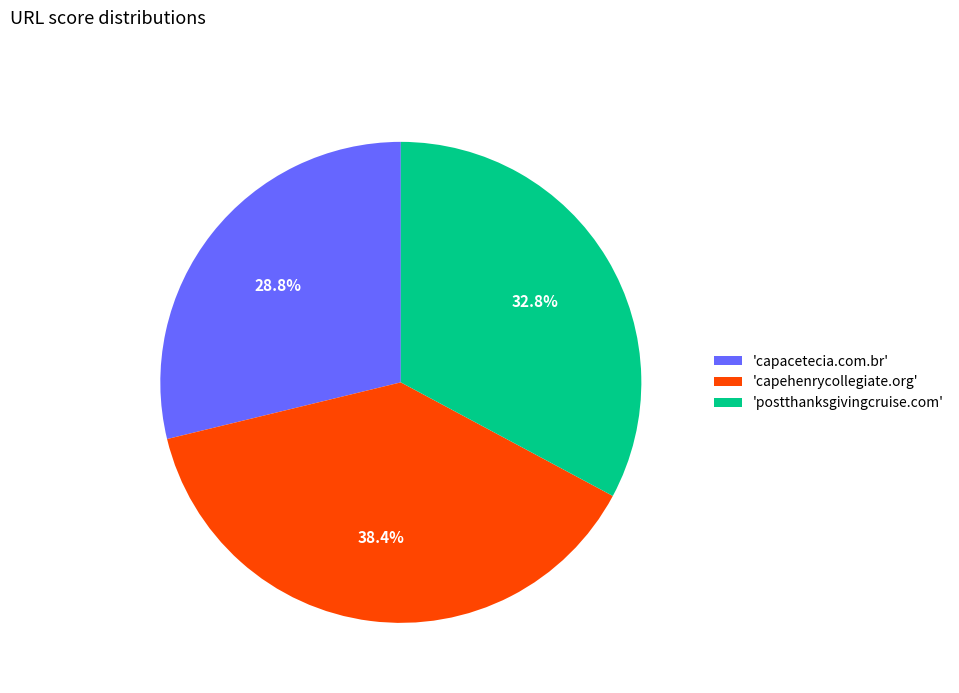

To the nearest percent, what is the average slice percentage?

33%